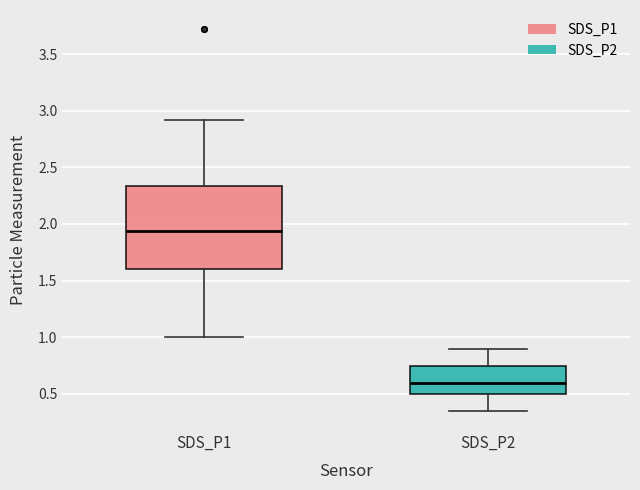

Comparing the boxes themselves (not the whiskers), which one is the tallest?

SDS_P1